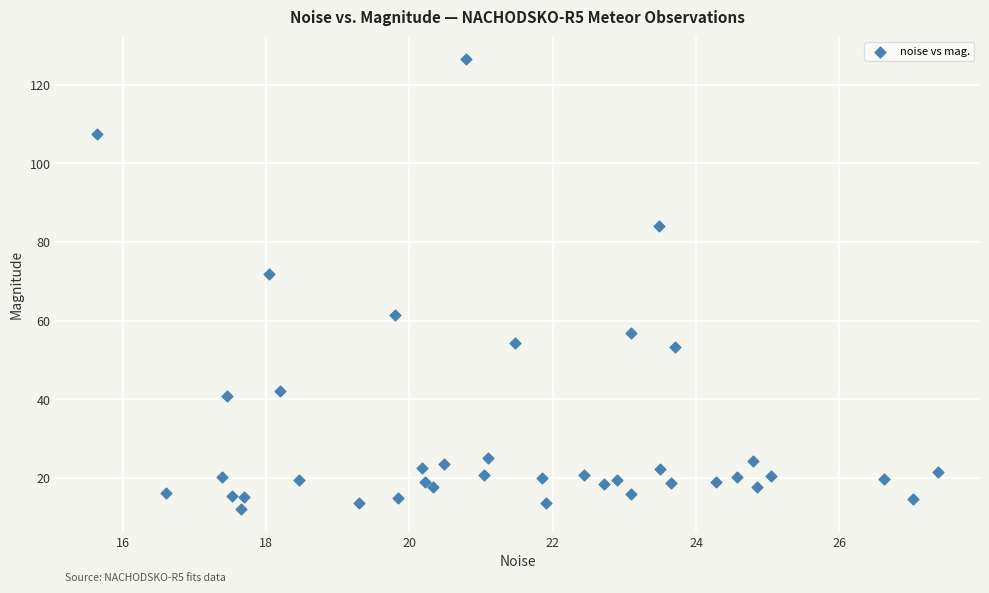

What is the range of Y values (max minus min)?

114.4